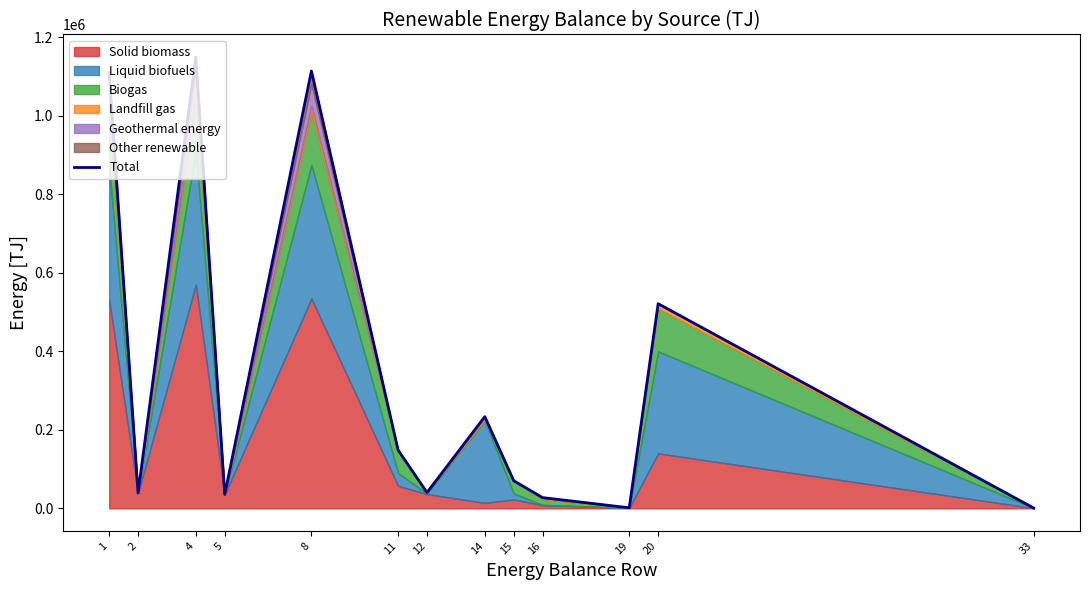

What is the difference between the maximum and minimum values?

1148308